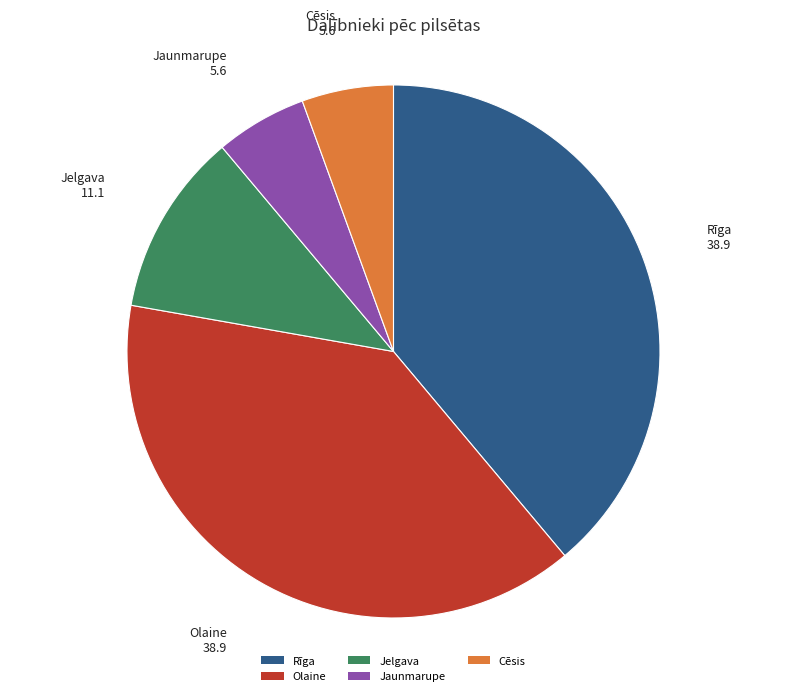

Is there any slice that represents more than half of the pie?

No